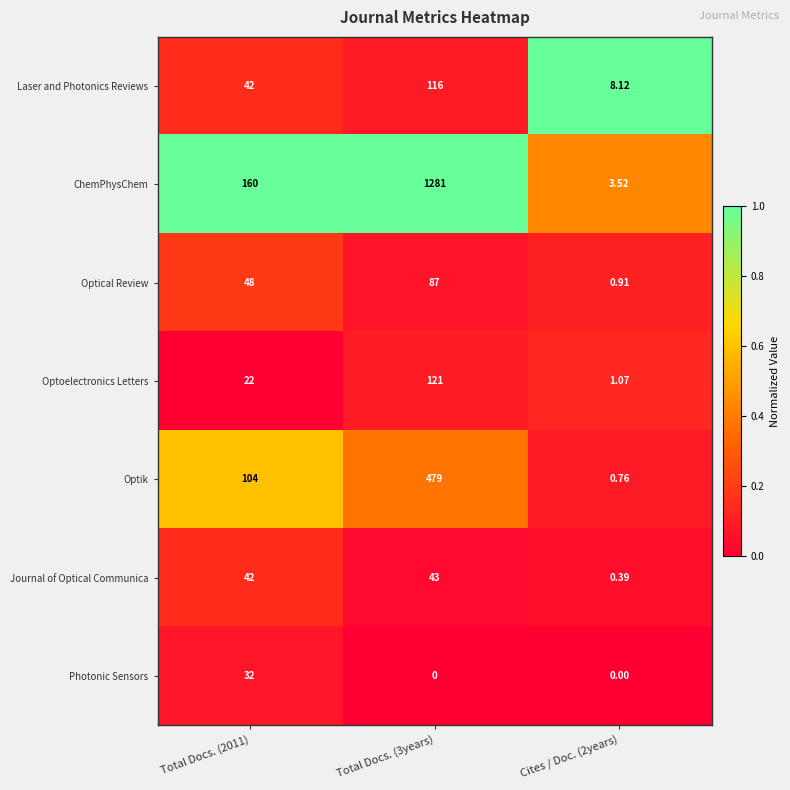

Is the value of Journal of Optical Communica at Total Docs. (3years) greater than the value of Photonic Sensors at Total Docs. (3years)?

Yes